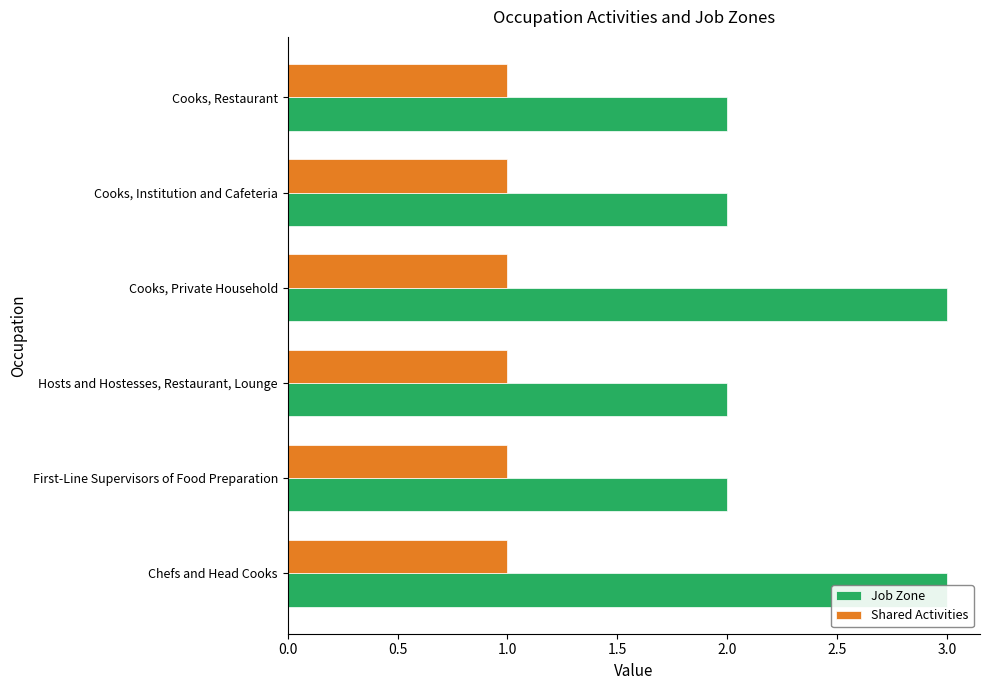

Which series has the widest spread of values?

Job Zone